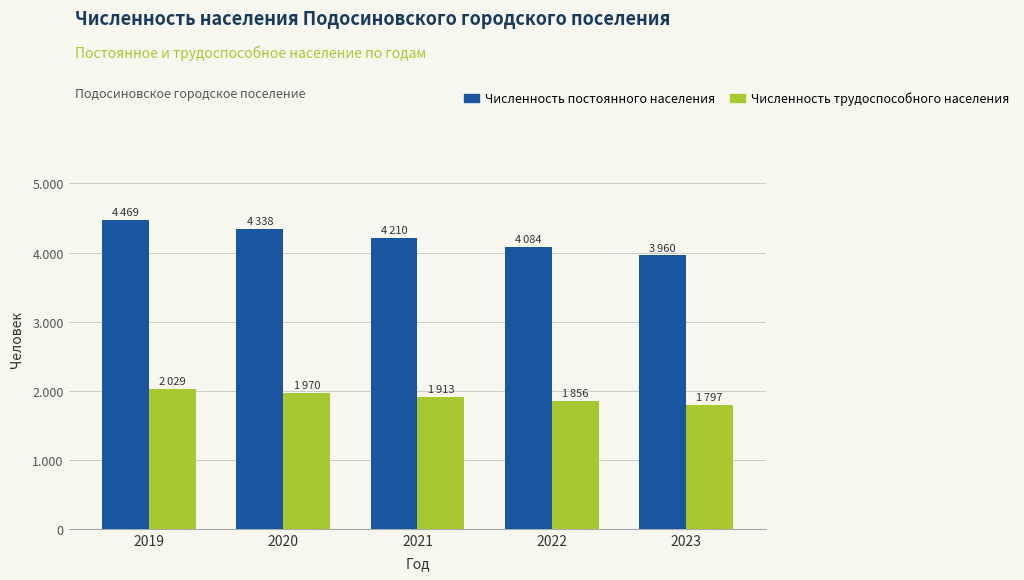

True or false: Численность постоянного населения has a value of 2746 at 2021.

False